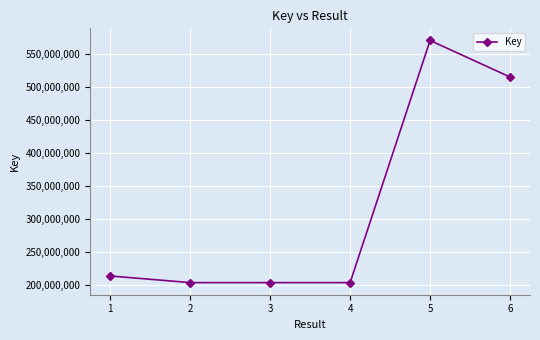

What is the difference between the values at 2 and 6?

311278532